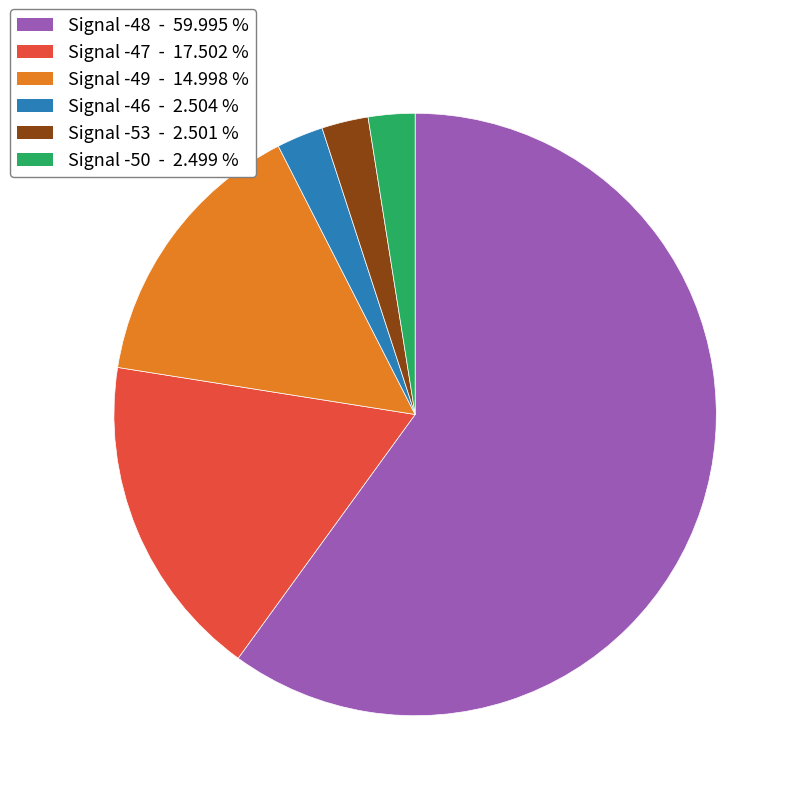

Is there any slice that represents more than half of the pie?

Yes